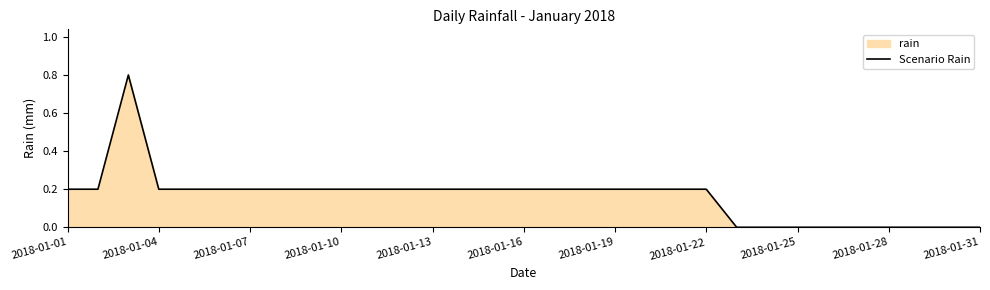

What is the maximum value shown in the chart?

0.8